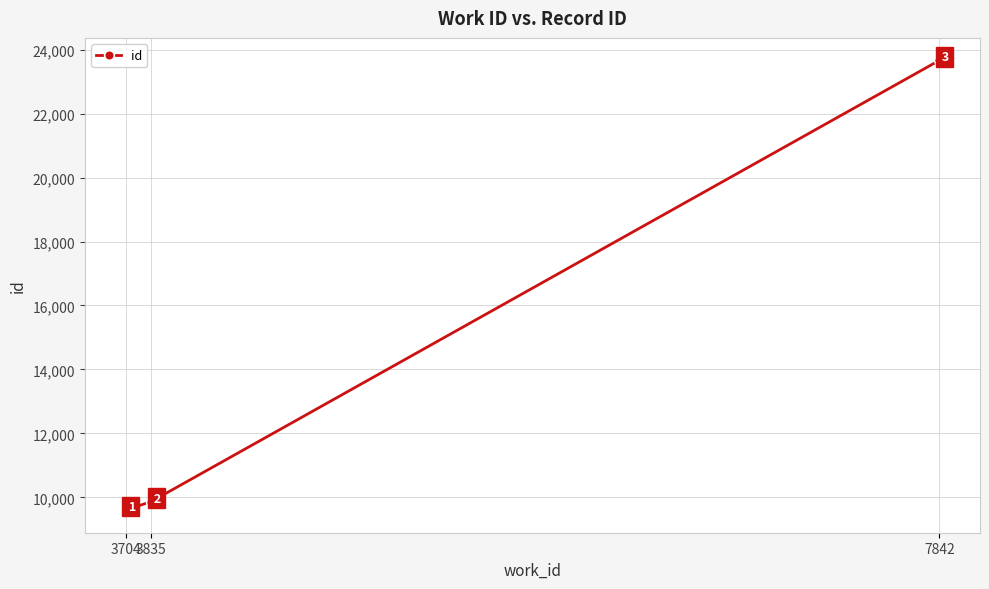

What is the ratio of the value at 3704 to the value at 7842?

0.4